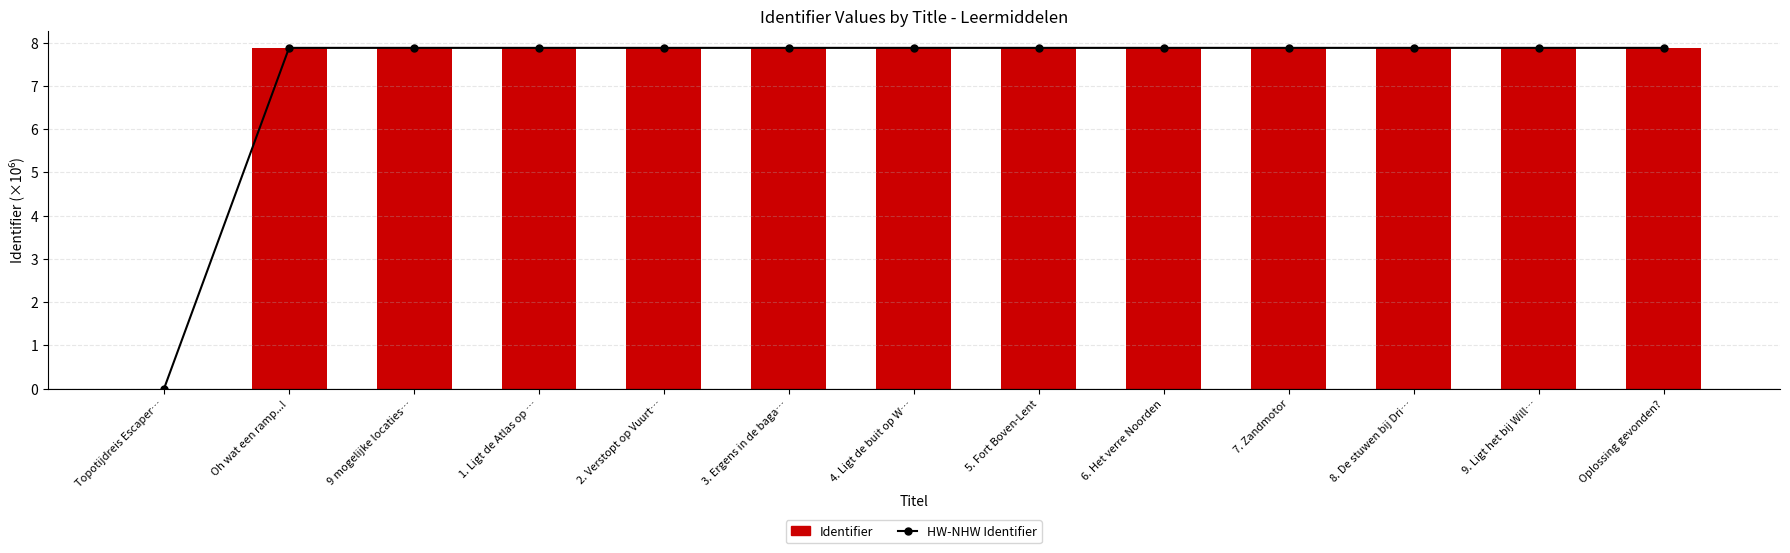

The value of HW-NHW Identifier at 9 mogelijke locaties… is 11.5. True or false?

False